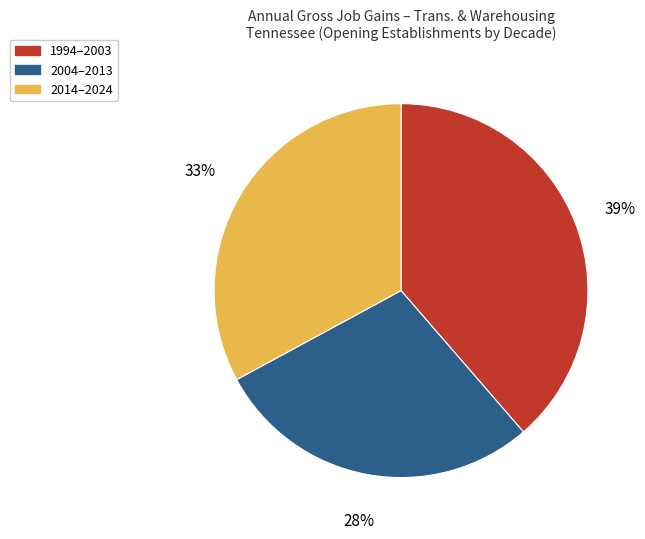

To the nearest percent, what is the average slice percentage?

33%